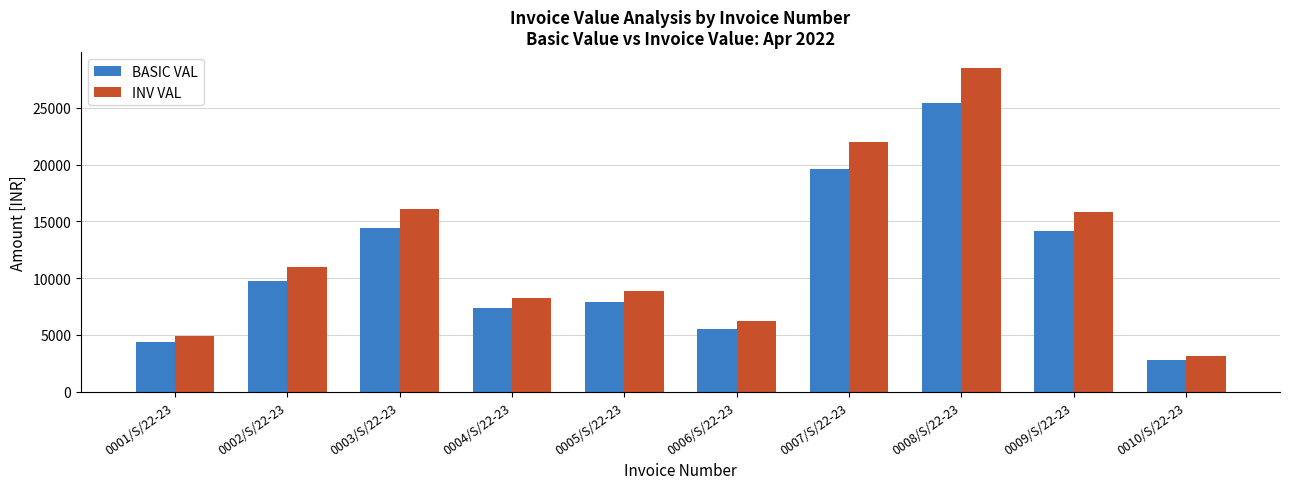

Is the value of BASIC VAL at 0002/S/22-23 greater than the value of INV VAL at 0008/S/22-23?

No